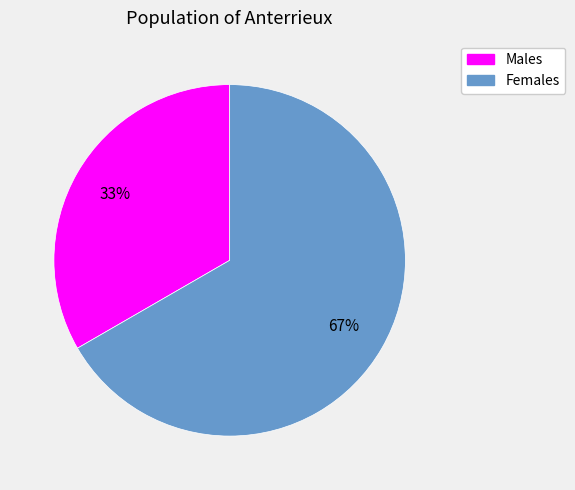

Is there a majority slice in this chart?

Yes